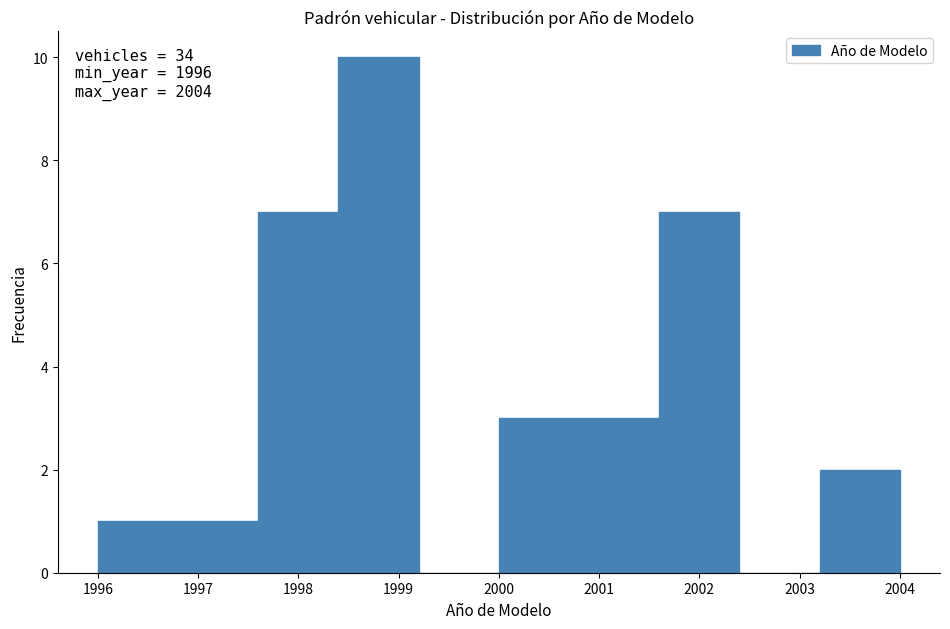

Which range on the x-axis has the tallest bar?

1998.4 to 1999.2